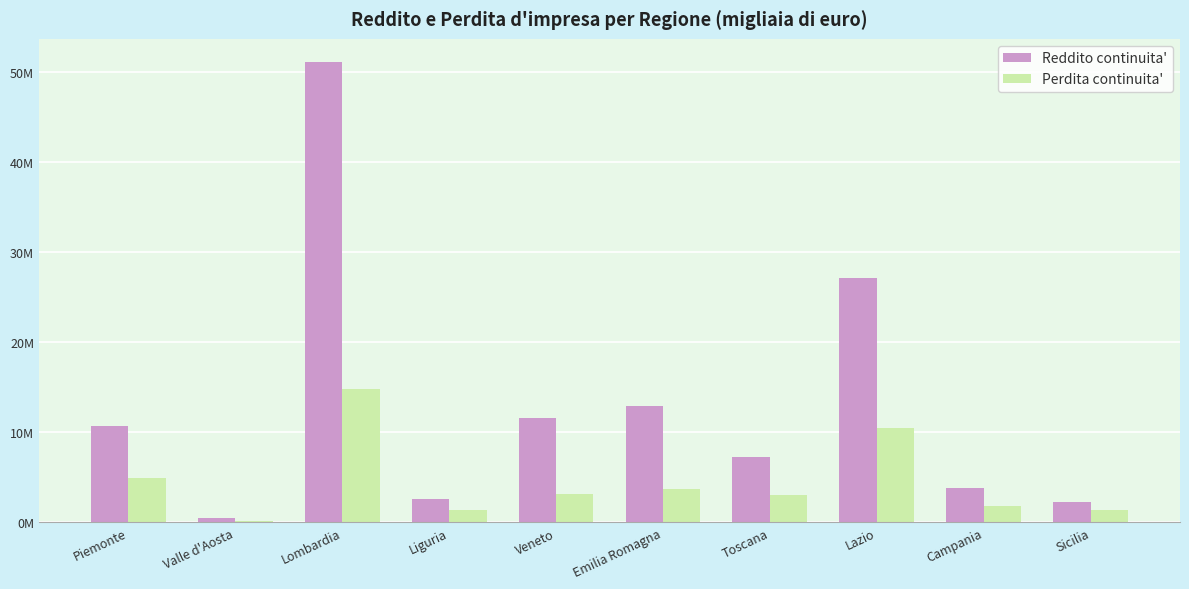

Where is Reddito continuita' nearest to the value 25797594?

Lazio